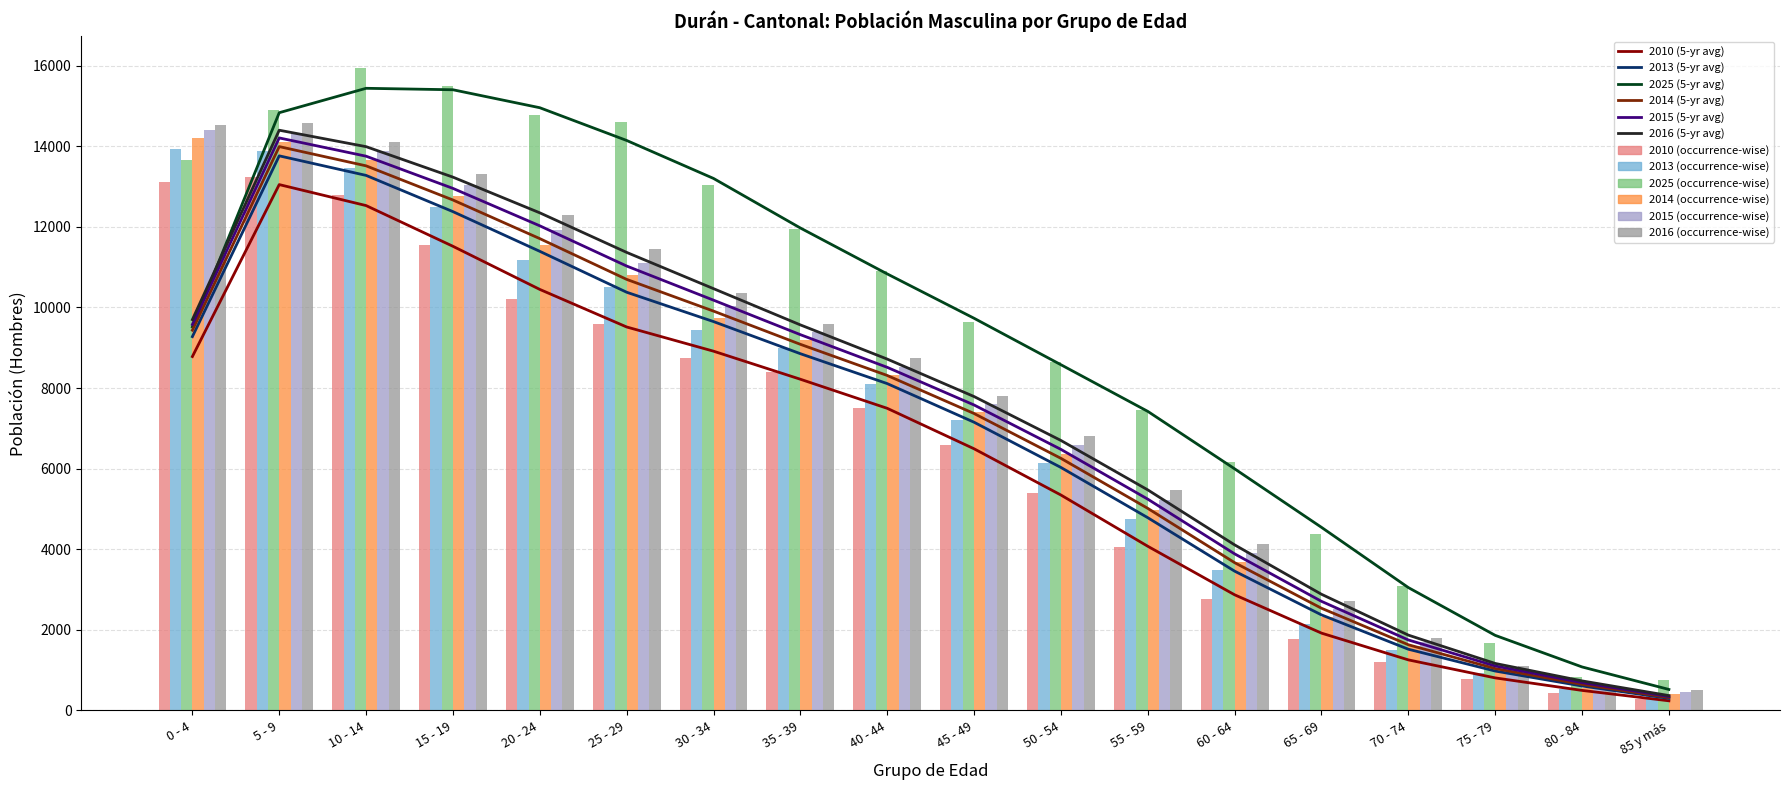

How many distinct data groups are displayed?

6